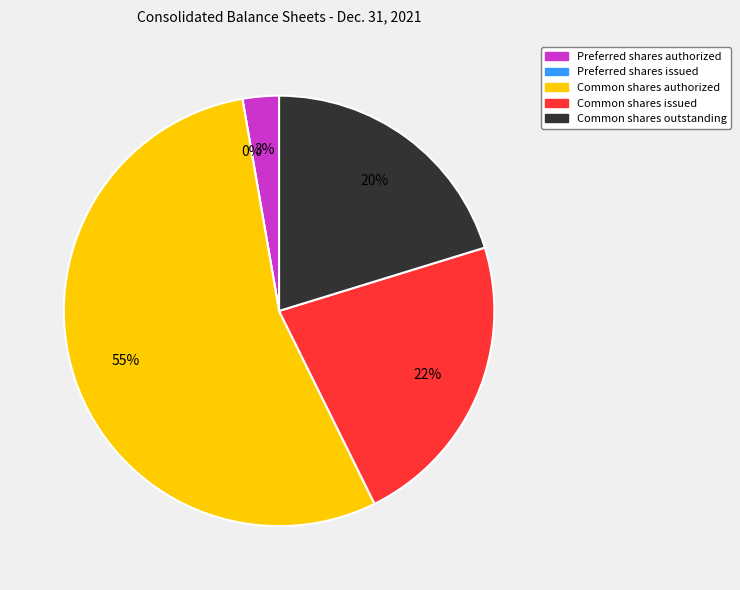

Which slice is the largest?

Common shares authorized